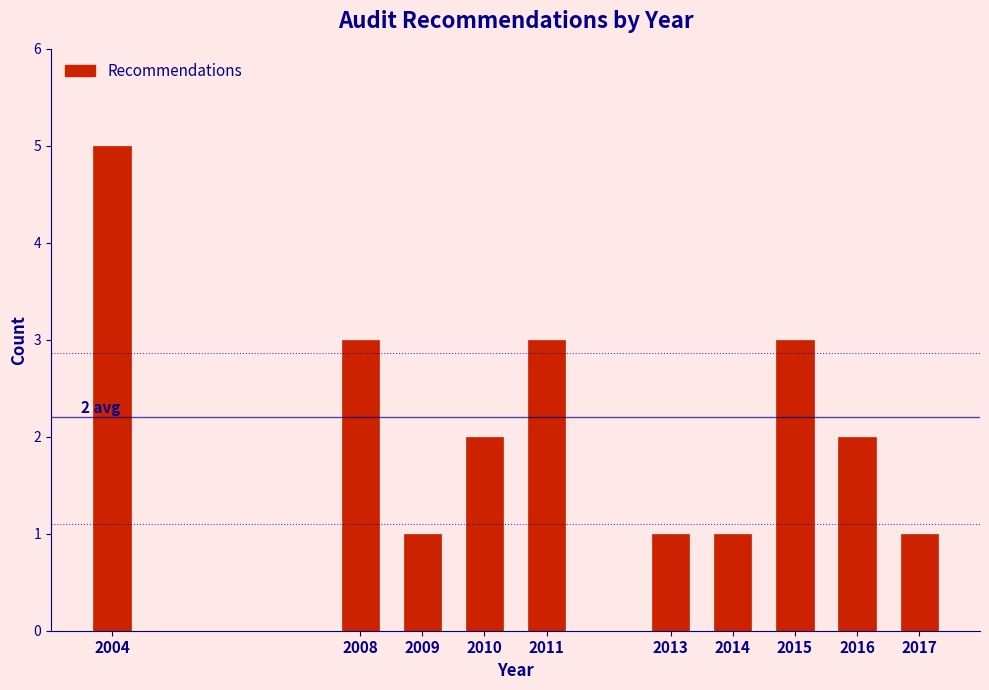

Reading right to left, extract all data points from this chart.

1	2	3	1	1	3	2	1	3	5